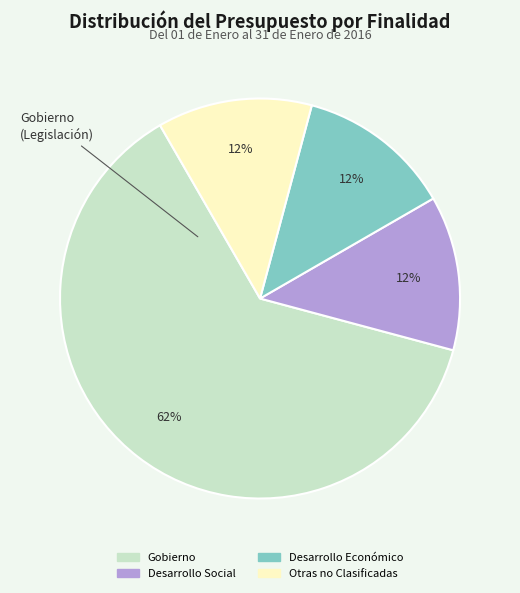

Is it true that Desarrollo Social is 25% of the pie?

False